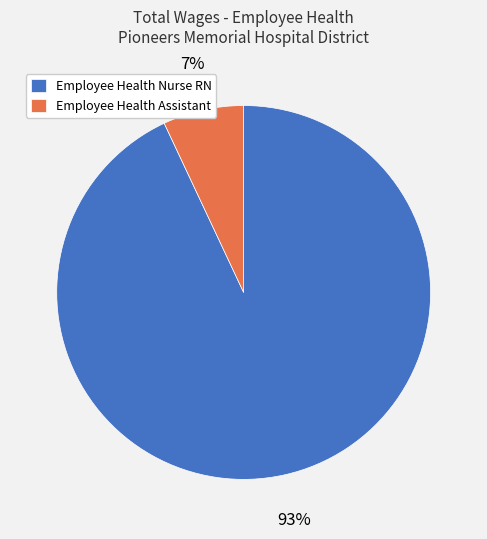

Count the number of slices in the pie.

2